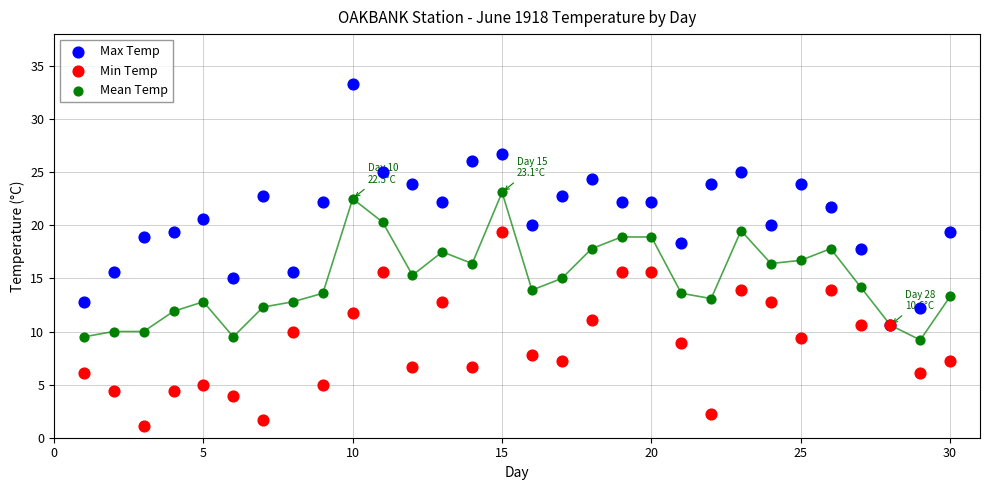

Which series has the largest Y range (max minus min)?

Max Temp